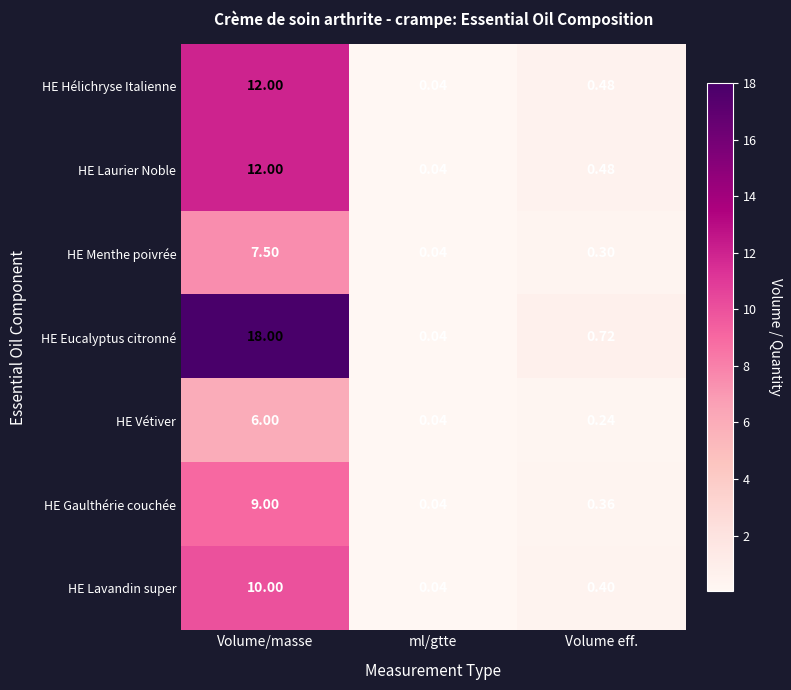

Which series has the largest range (max minus min)?

HE Eucalyptus citronné